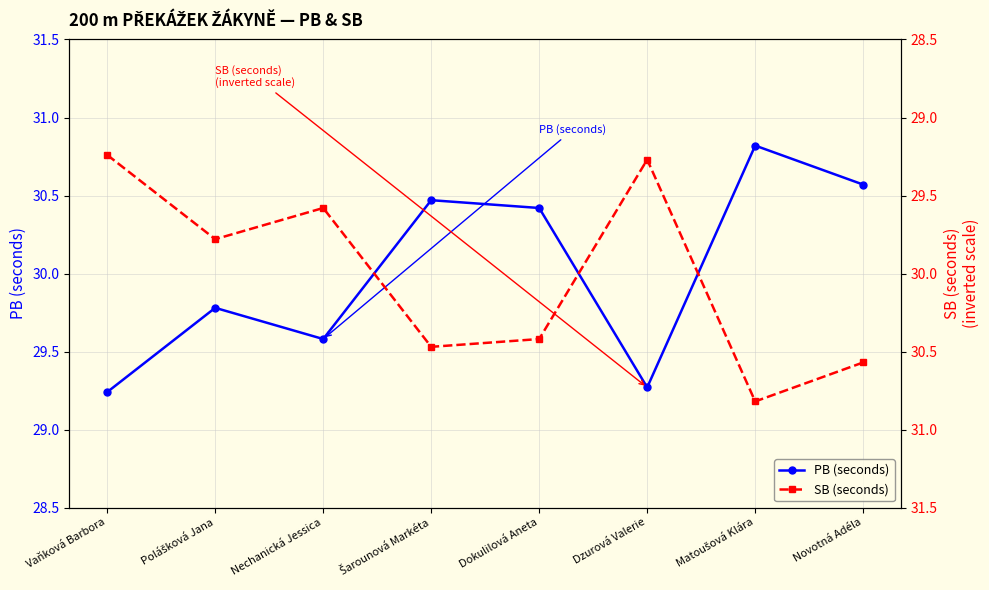

What is the approximate value of PB (seconds) at Nechanická Jessica?

29.6